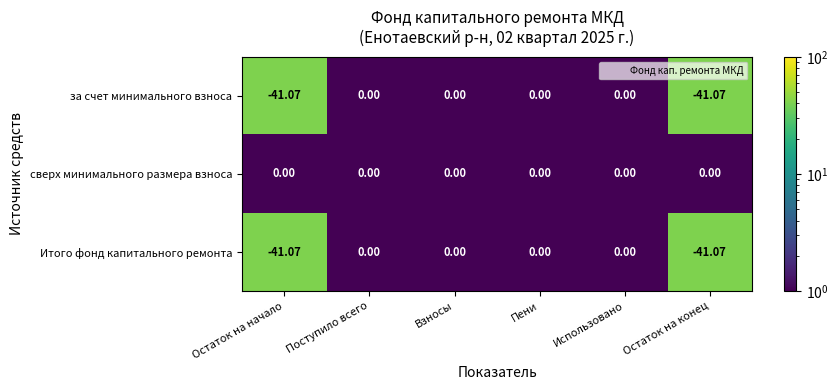

What is the total value across all series at Остаток на начало?

-82.1